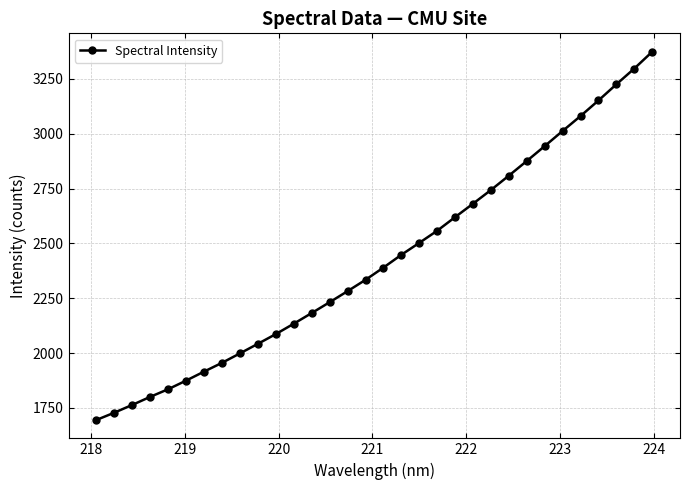

What is the difference between the maximum and minimum values?

1678.9